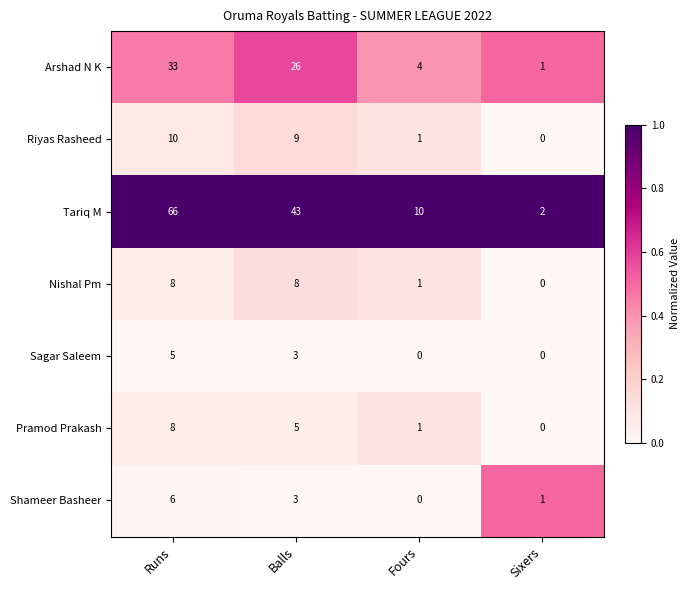

Rank the categories by Tariq M value from highest to lowest.

Runs, Balls, Fours, Sixers